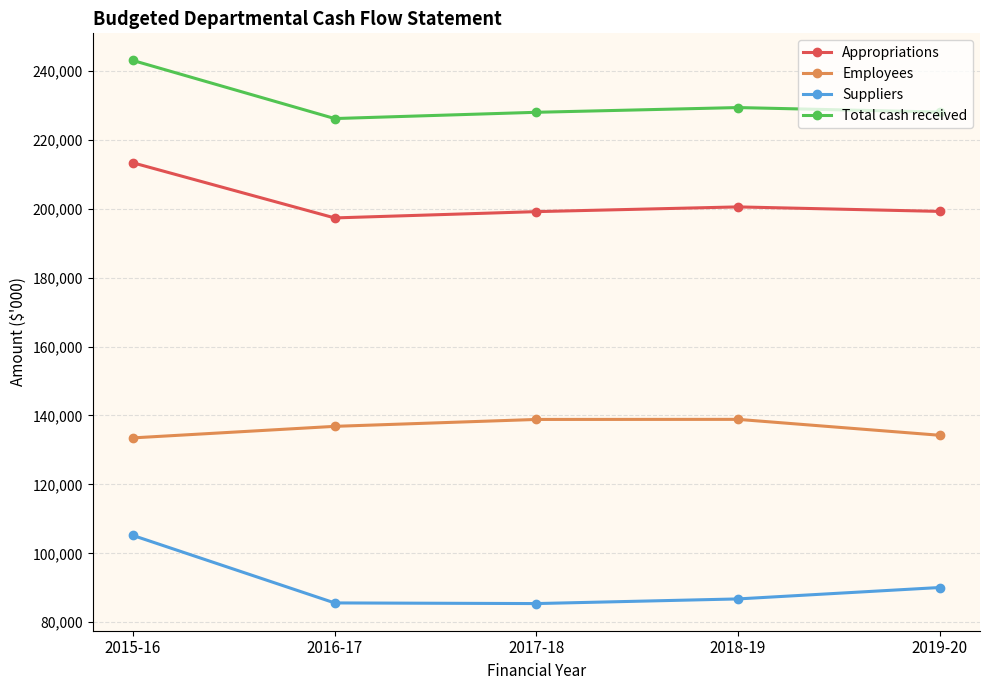

Is the value of Employees at 2016-17 greater than the value of Appropriations at 2017-18?

No